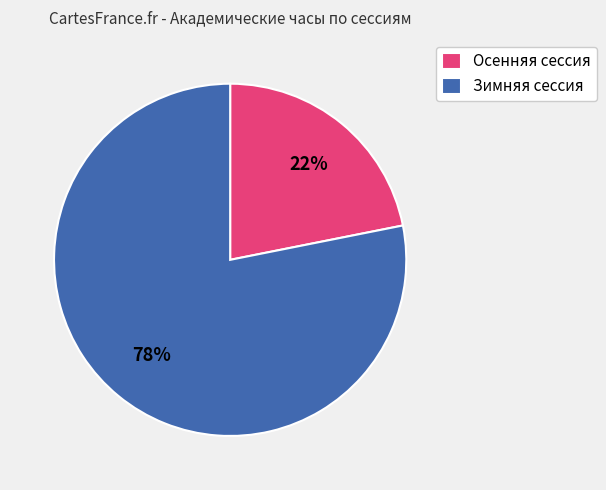

What percentage is the Осенняя сессия slice, to the nearest percent?

22%